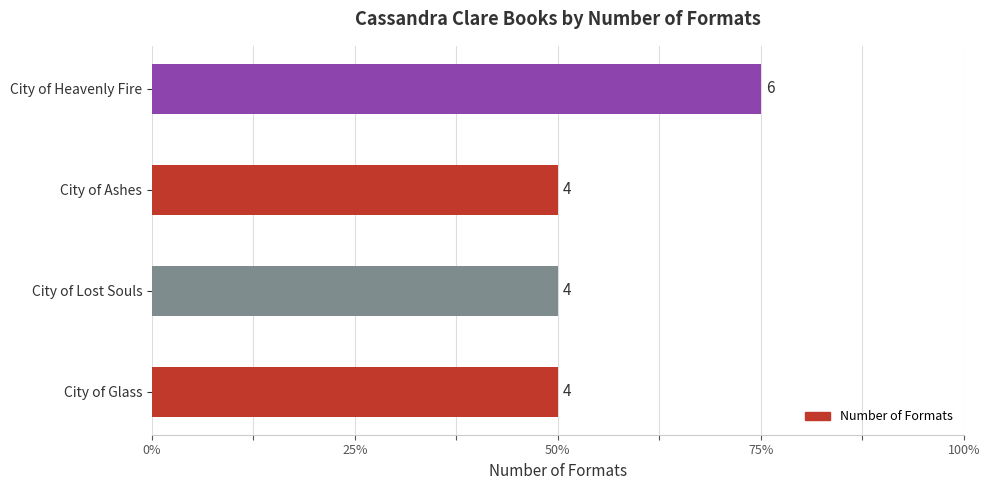

Are the bars horizontal?

Yes